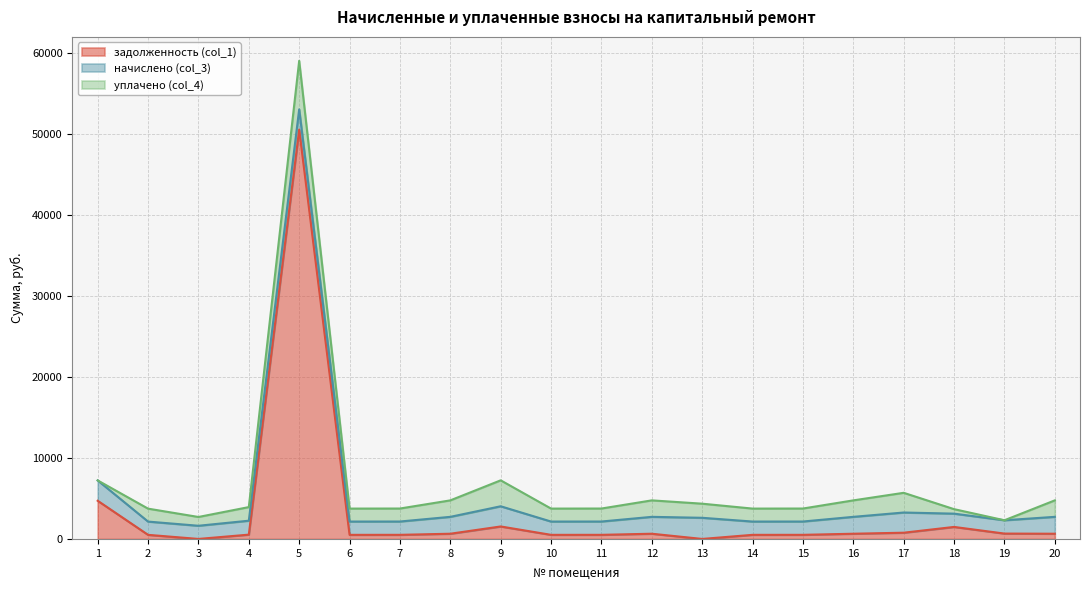

Does the chart have visible grid lines?

Yes